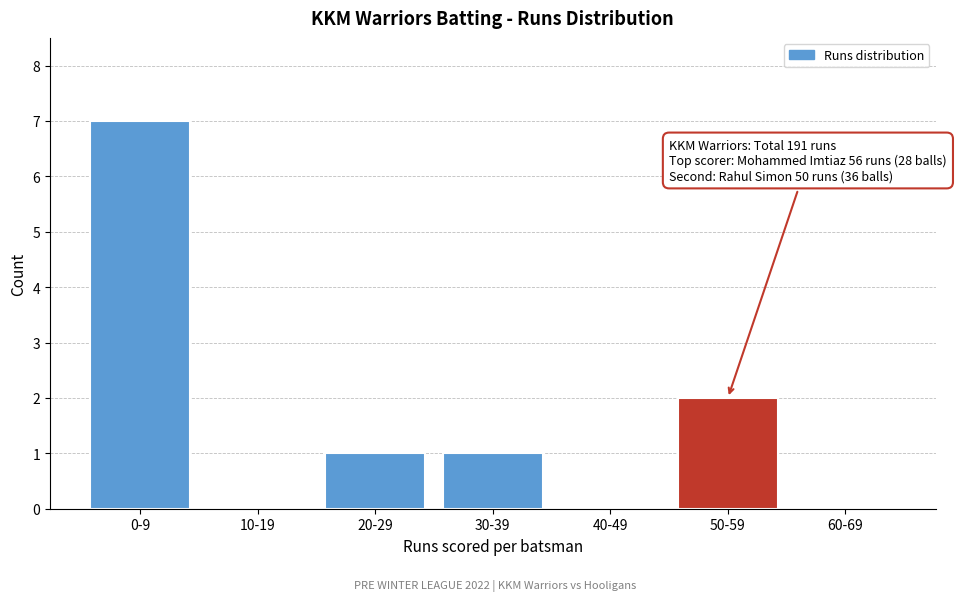

Reading left to right, transcribe all the data shown in this chart.

0-9=7	10-19=0	20-29=1	30-39=1	40-49=0	50-59=2	60-69=0